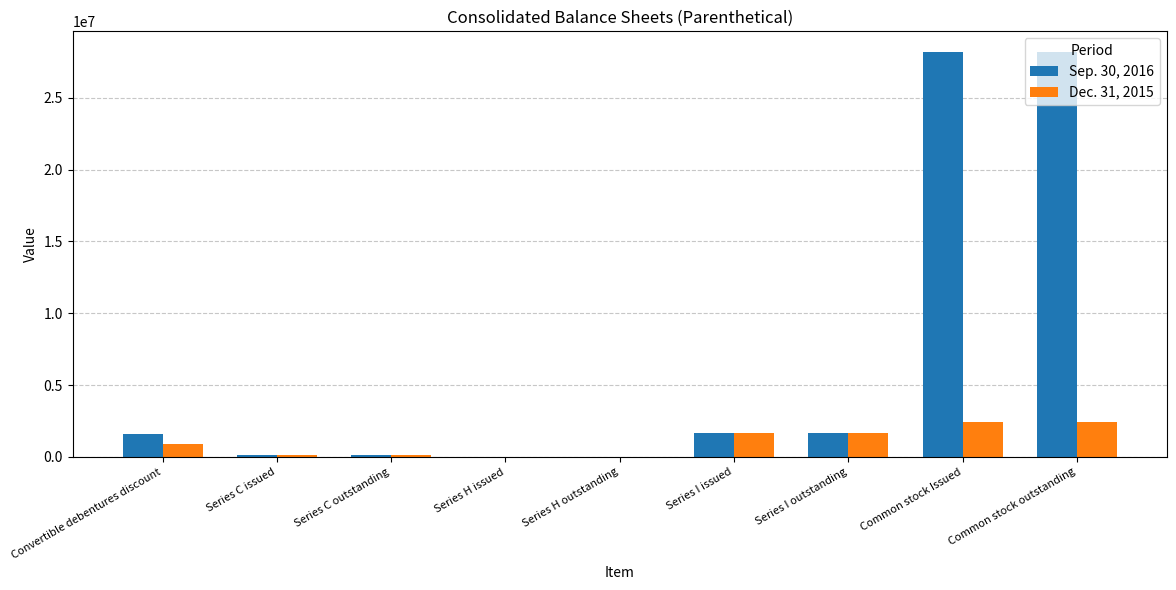

Is the value of Dec. 31, 2015 at Series C outstanding greater than the value of Sep. 30, 2016 at Common stock outstanding?

No